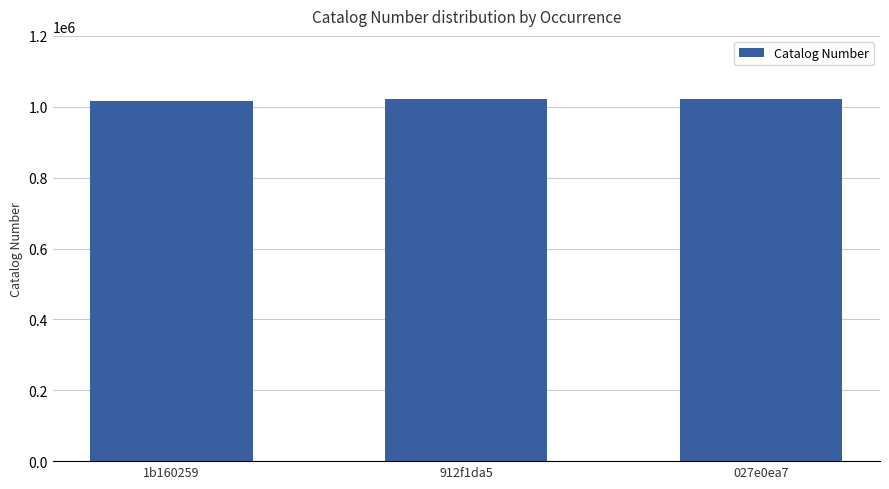

What is the label of the 1st bar from the right?

027e0ea7